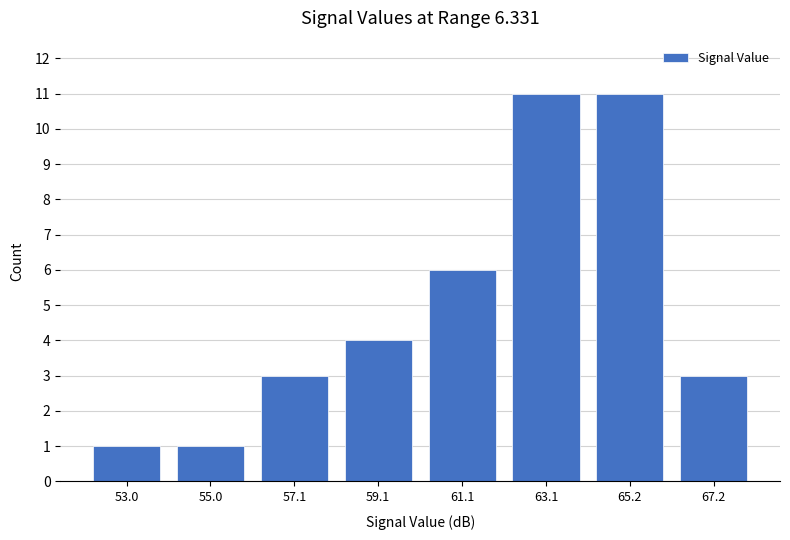

What is the height of the bar covering 52 to 54 on the x-axis? Neither the bar edges nor the heights are printed on the chart, so give them approximately, as read against the axes.

1